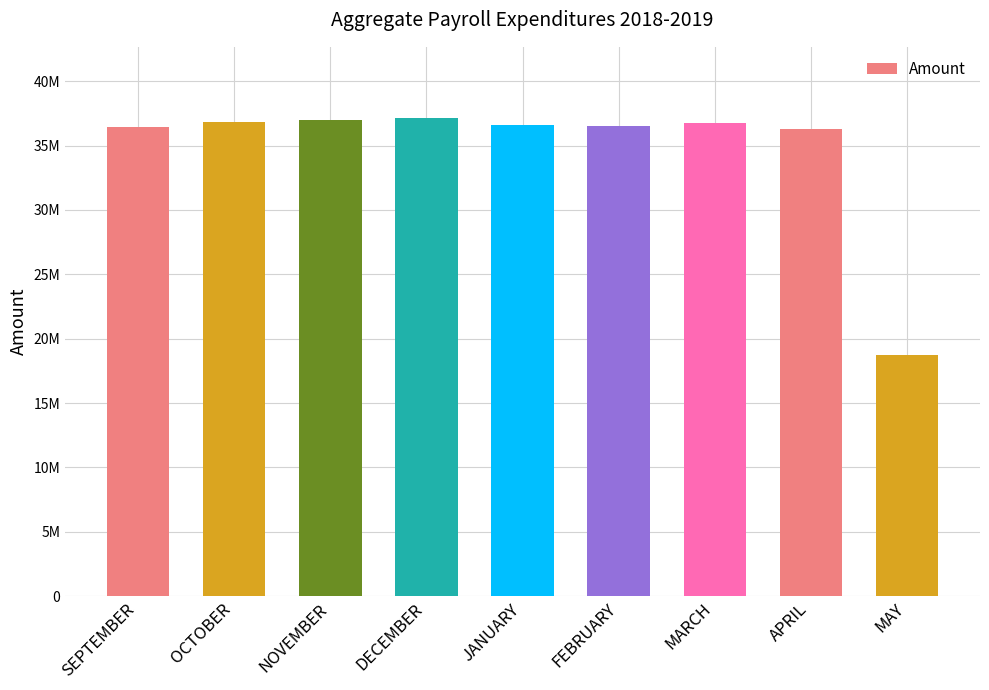

Between SEPTEMBER and JANUARY, which is larger?

JANUARY